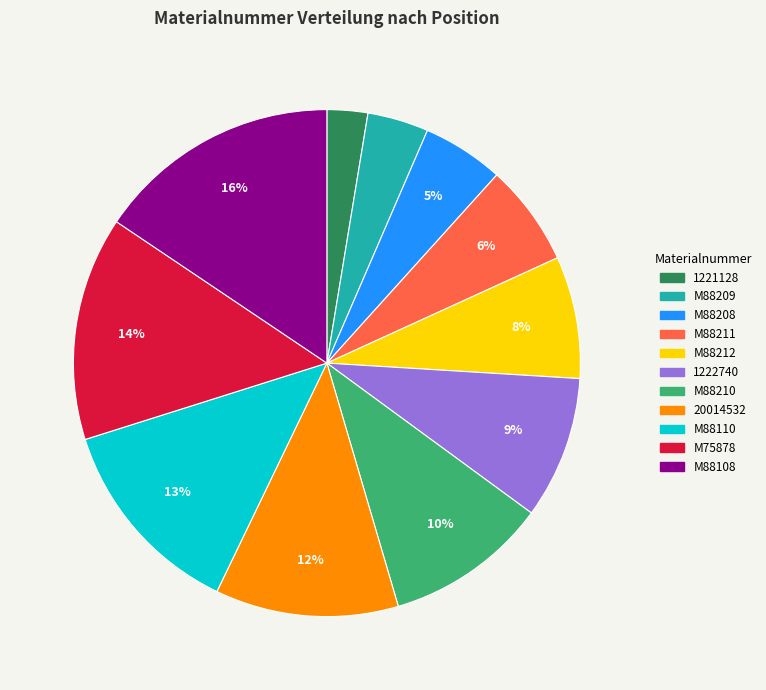

To the nearest percent, what percentage of the pie is M88108?

16%